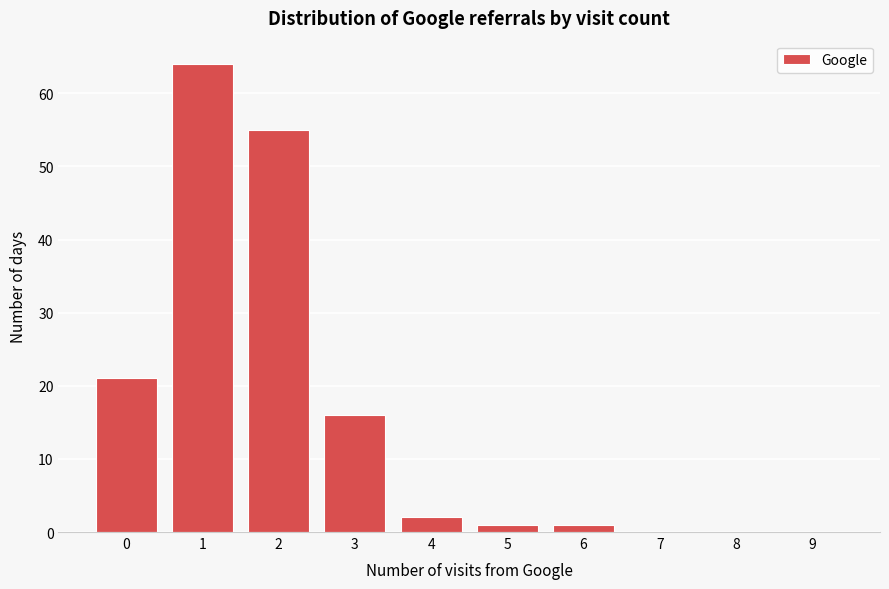

Reading left to right, transcribe all the data shown in this chart.

0=21	1=64	2=55	3=16	4=2	5=1	6=1	7=0	8=0	9=0